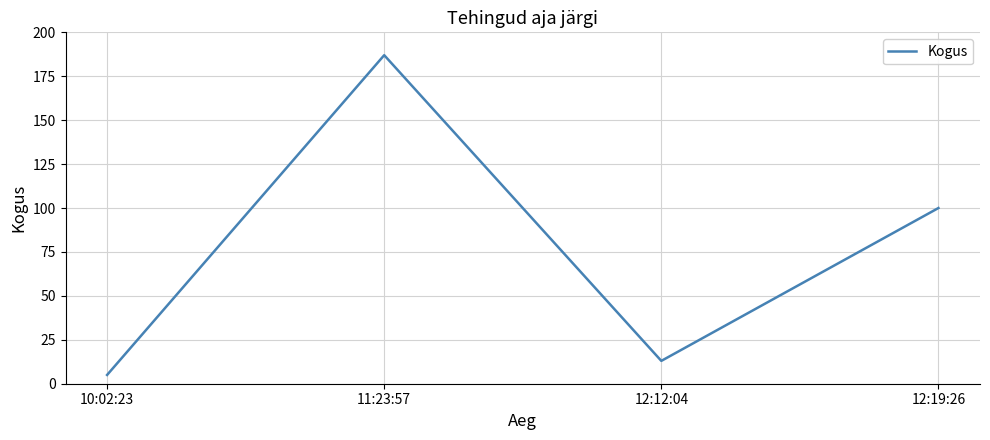

What is the difference between the second highest and minimum values?

95